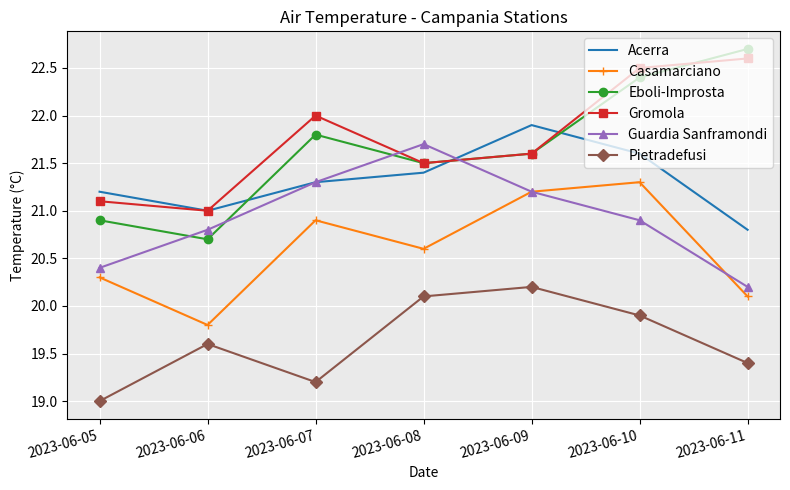

Rank the categories by Casamarciano value from highest to lowest.

2023-06-10, 2023-06-09, 2023-06-07, 2023-06-08, 2023-06-05, 2023-06-11, 2023-06-06